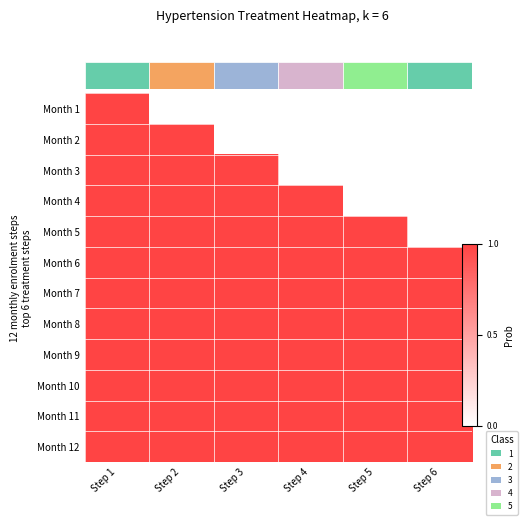

What is the difference between the second highest and minimum values in the row_1 series?

1